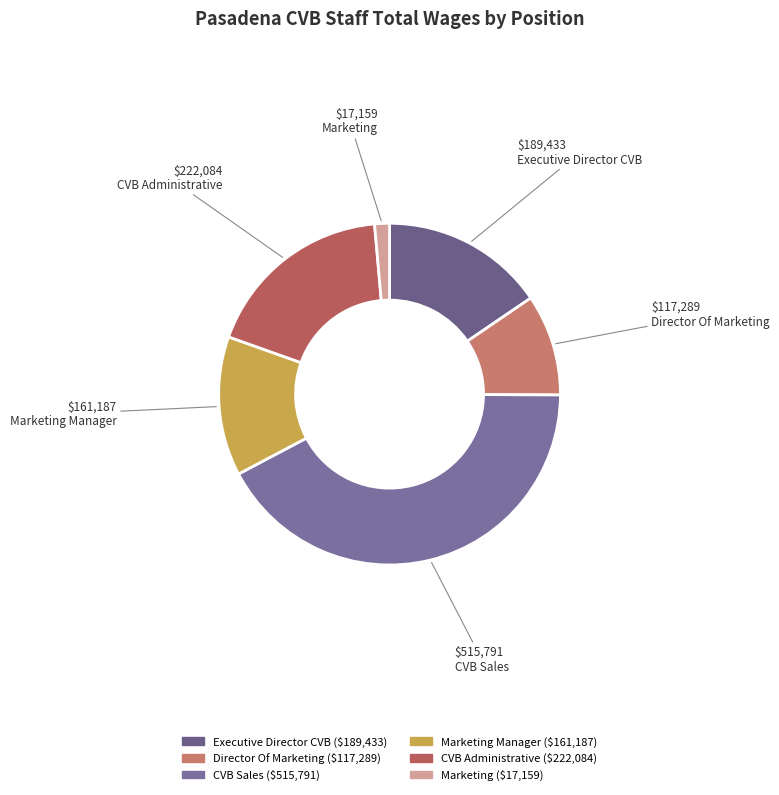

Count the number of slices in the pie.

6